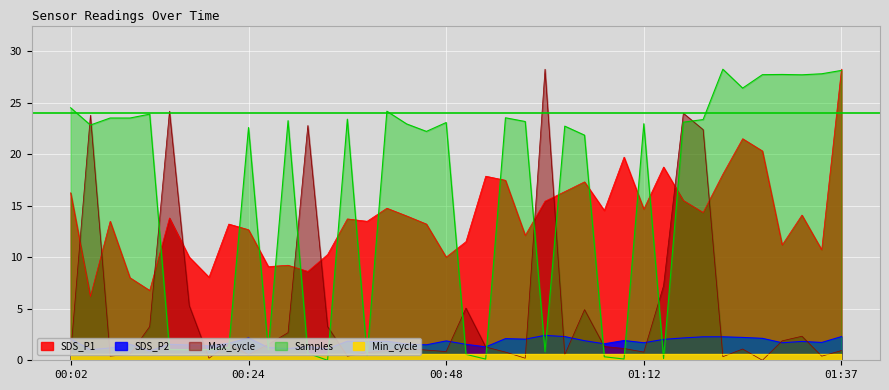

What position from the left is 01:05?

27